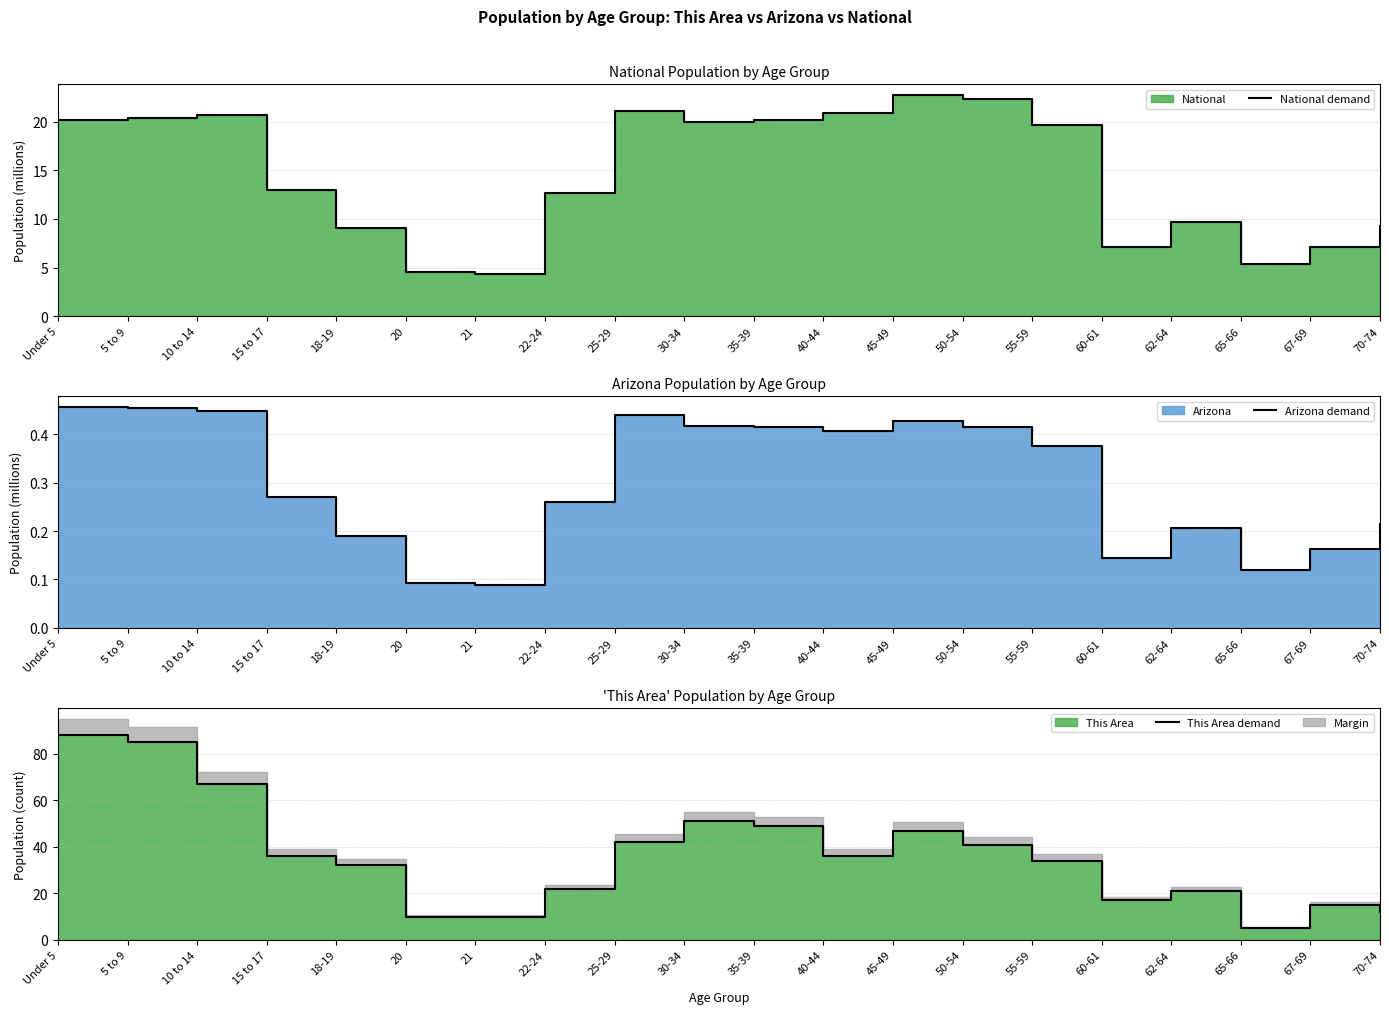

True or false: National demand and Arizona demand cross at least once.

False